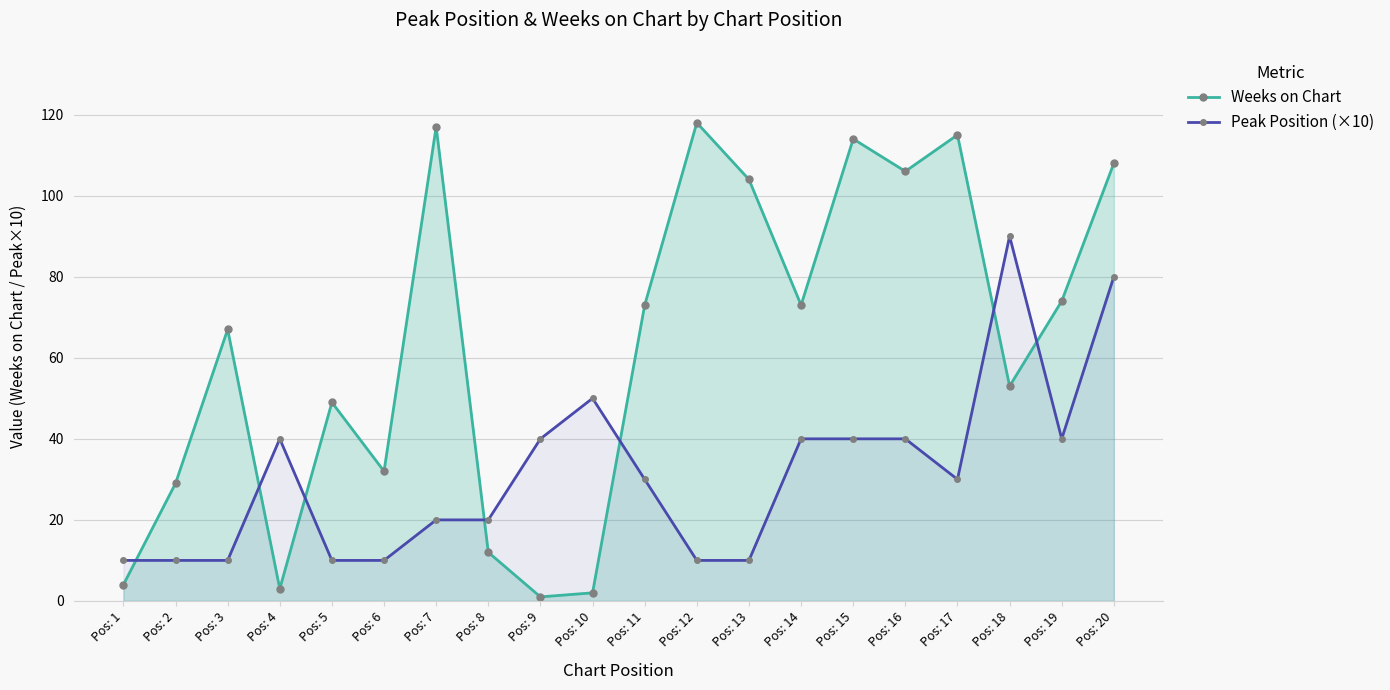

In Peak Position (×10), how many points are lower than both neighbors (excluding endpoints)?

2